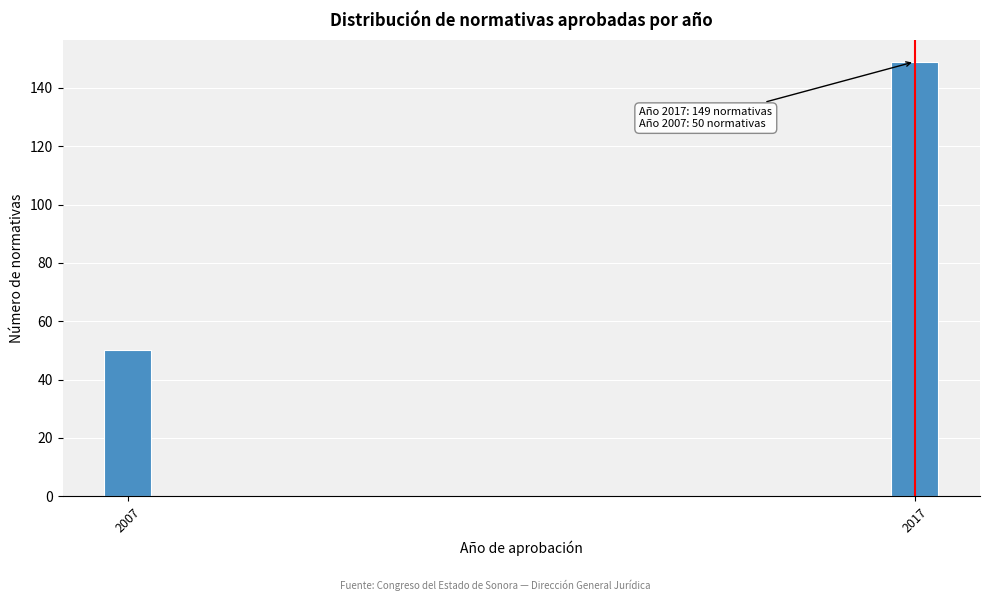

Reading left to right, extract all data points from this chart.

2007=50	2017=149